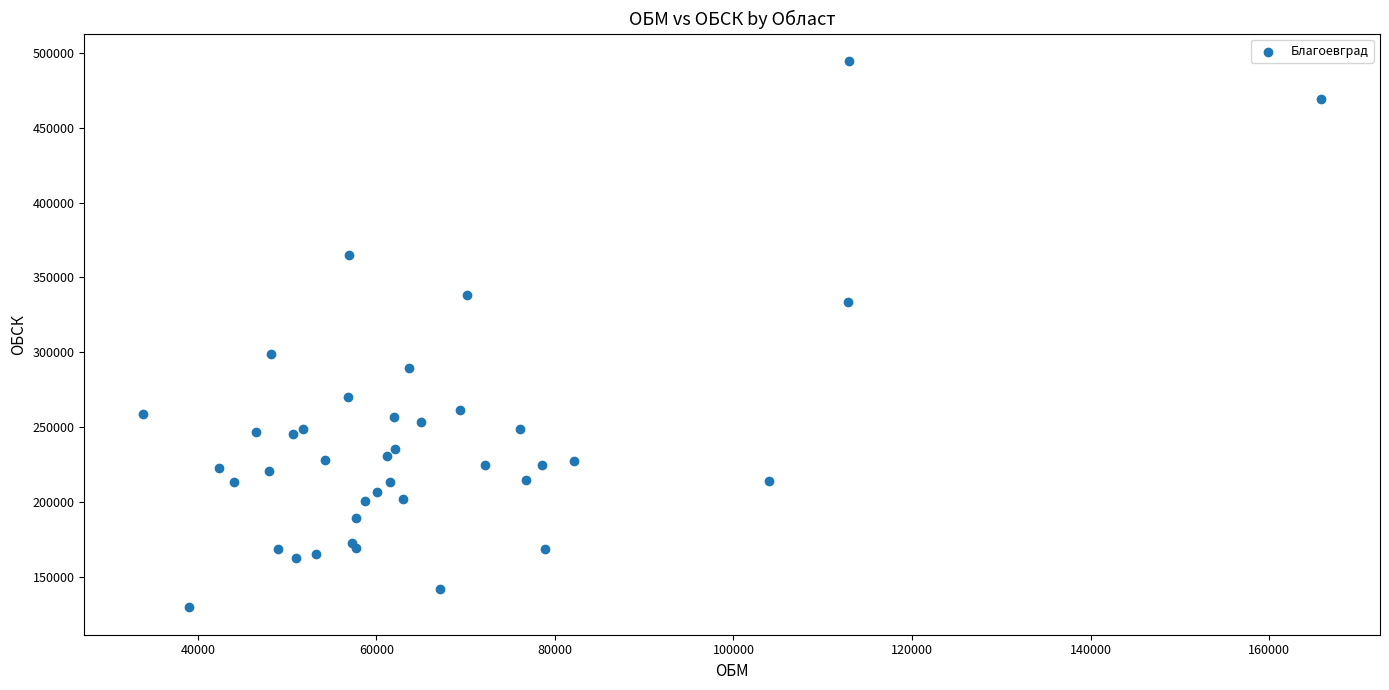

What Y value in the scatter plot is closest to 312066?

298869.0